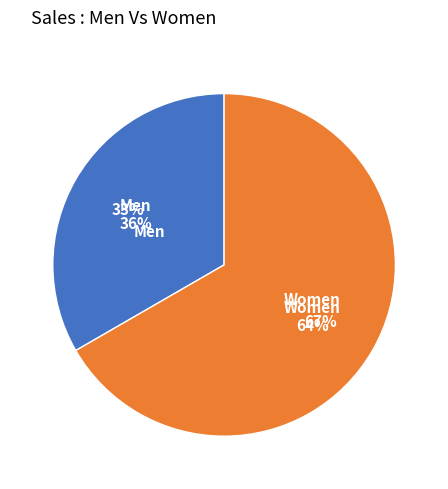

How many slices are in this pie chart?

2